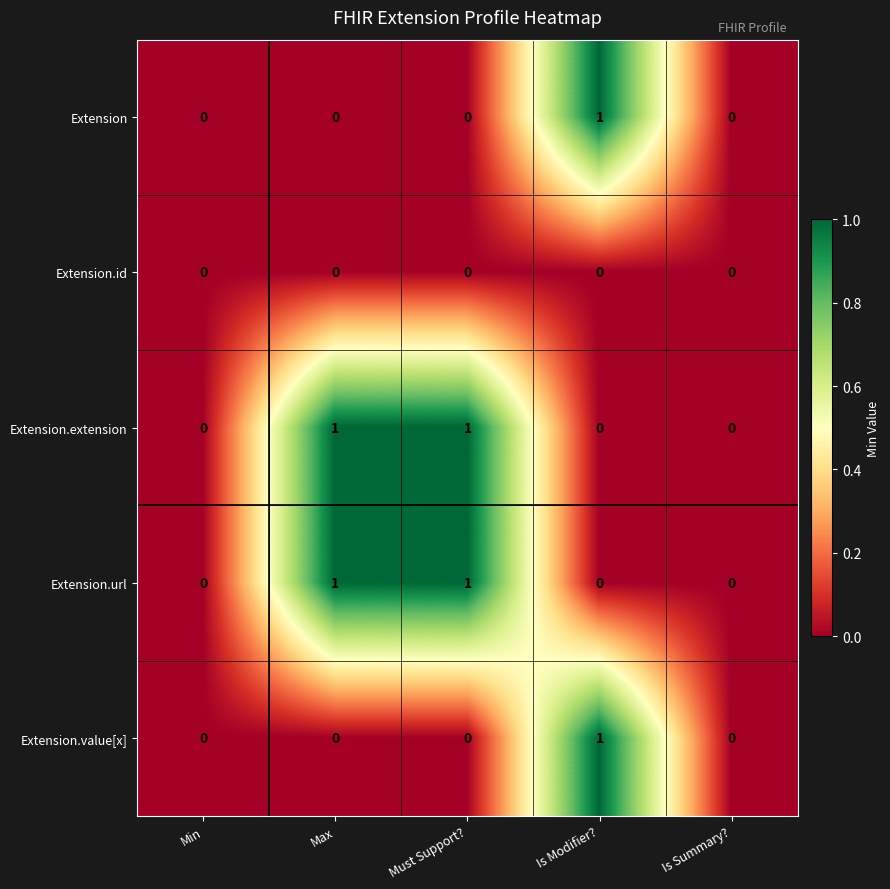

The Extension.value[x] series shows 1 at Is Summary?. True or false?

False